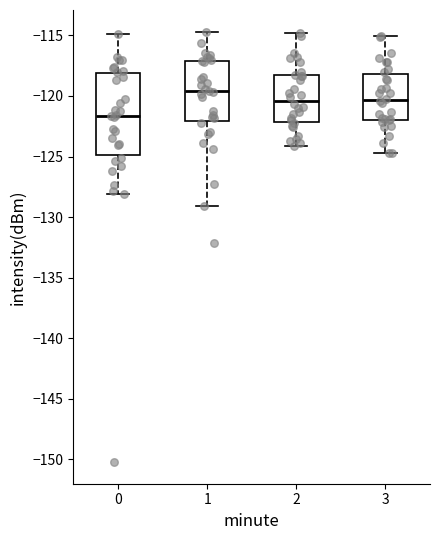

Reading left to right, transcribe this box plot: for each box, give where its median line is, the range the box spans, and where its two whiskers end, as read against the y-axis. The values are not printed on the chart, so give them approximately, as read against the axis.

0: median -121.5, box -125.0 to -118.0, whiskers -128.0 to -115.0
1: median -119.5, box -122.0 to -117.0, whiskers -129.0 to -114.5
2: median -120.5, box -122.0 to -118.5, whiskers -124.0 to -115.0
3: median -120.5, box -122.0 to -118.0, whiskers -124.5 to -115.0